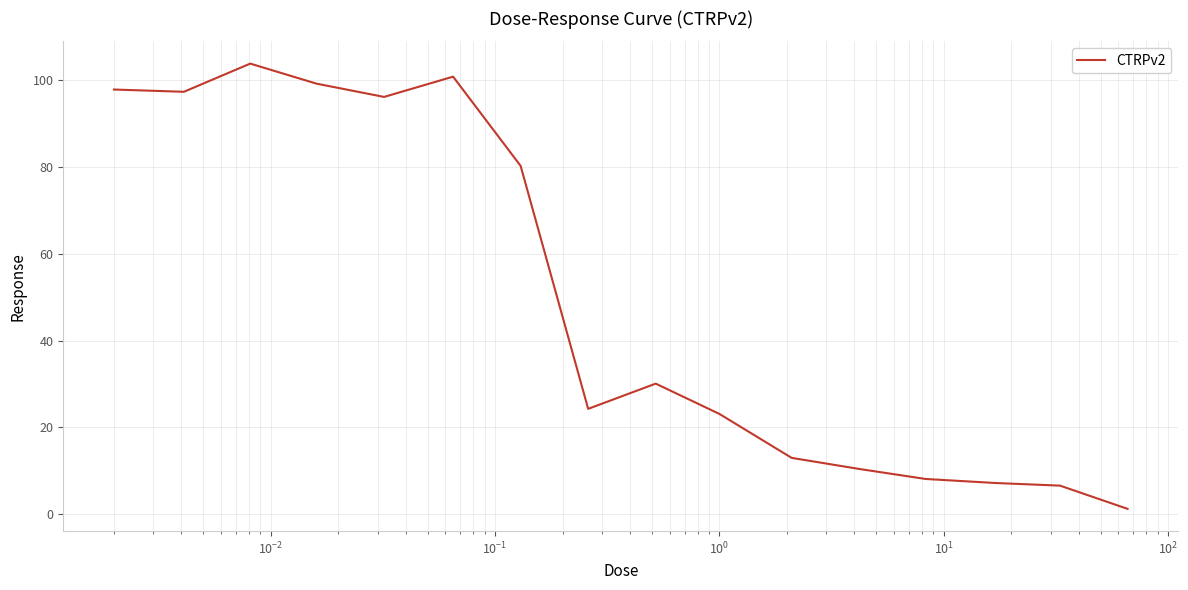

What is the difference between the maximum and minimum values?

102.4